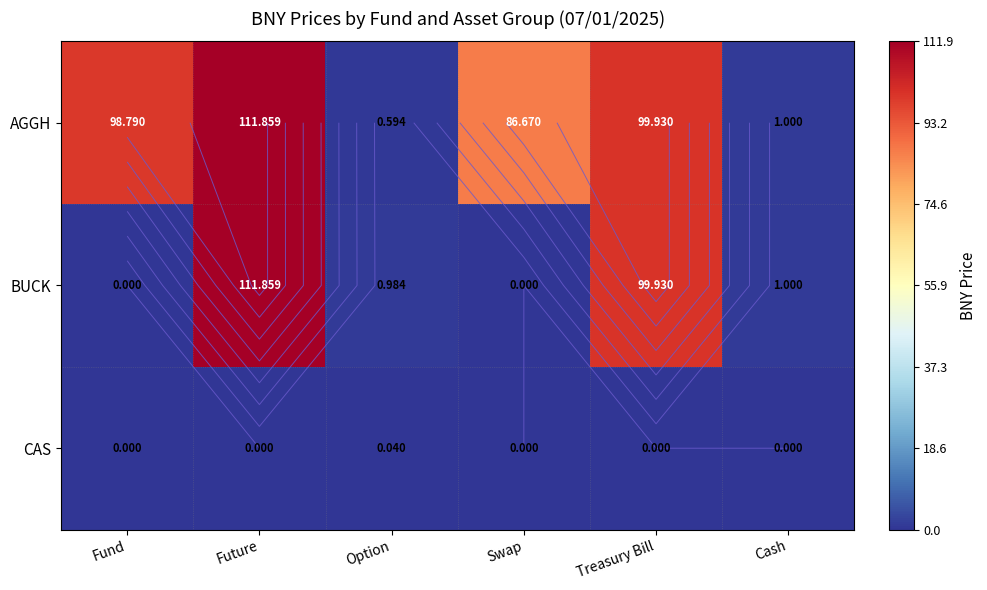

Which series has the largest range (max minus min)?

BUCK